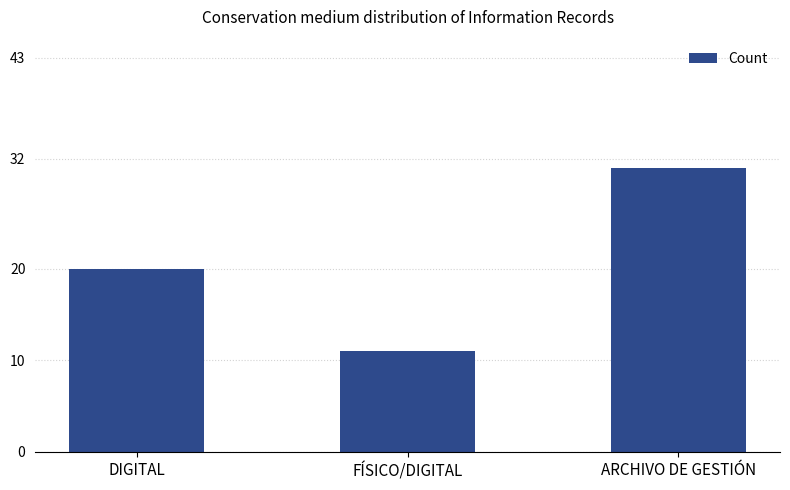

What is the label of the 1st bar from the right?

ARCHIVO DE GESTIÓN